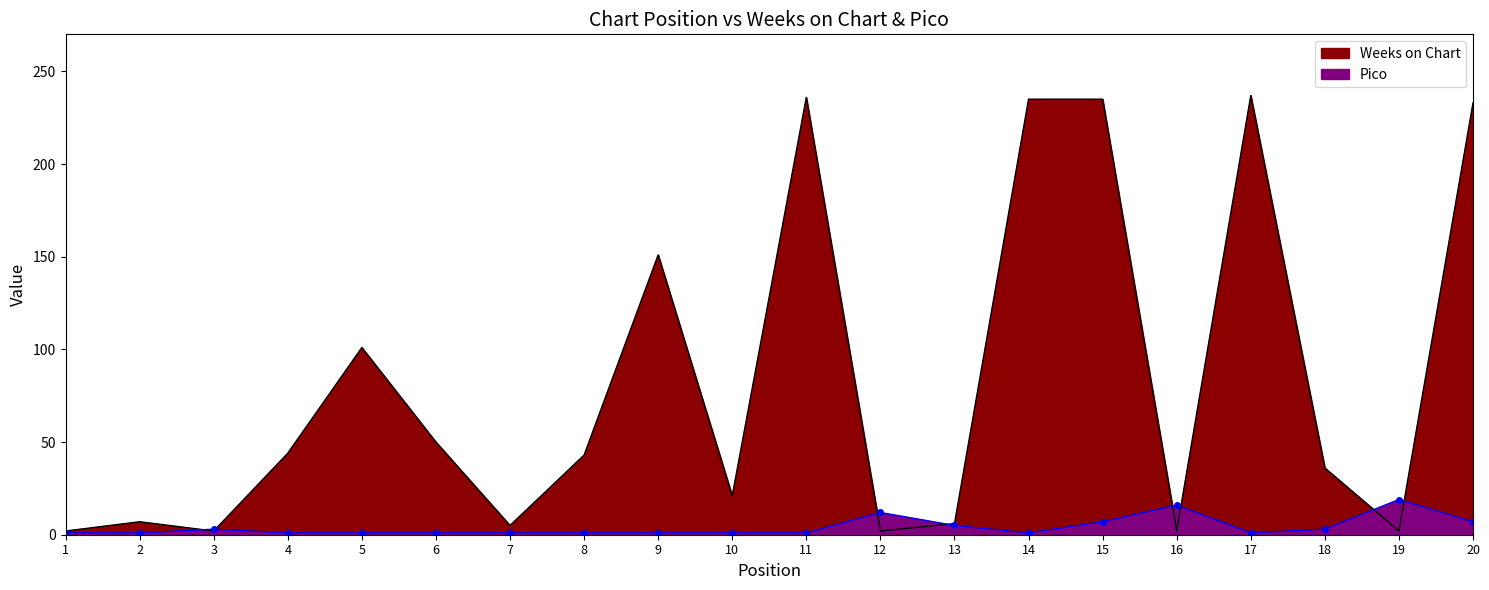

The value of Weeks on Chart at 5 is 34. True or false?

False